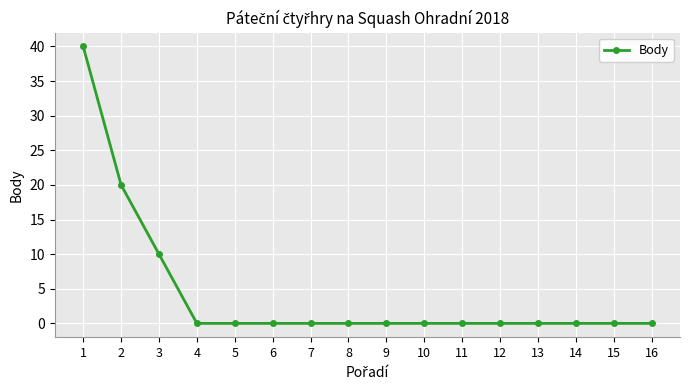

Does the chart have visible grid lines?

Yes